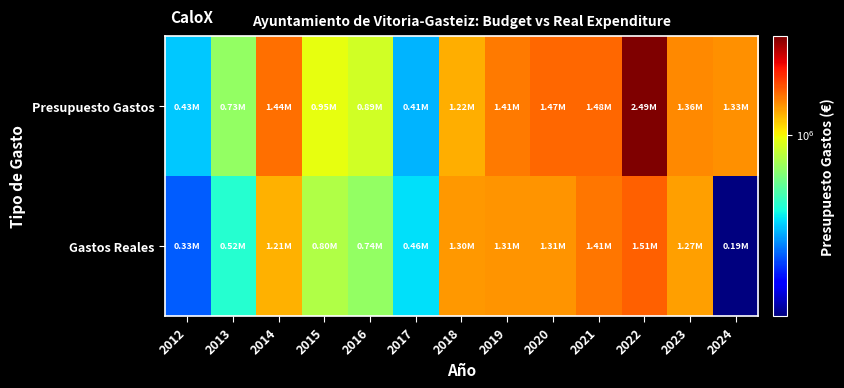

Reading right to left, what are all the values shown in this chart?

Presupuesto Gastos: 2024=1327257.8	2023=1355773.0	2022=2493446.6	2021=1480401.0	2020=1474454.2	2019=1409248.4	2018=1220041.0	2017=408350.0	2016=894195.0	2015=954679.1	2014=1442462.3	2013=730101.0	2012=428117.0
Gastos Reales: 2024=185338.9	2023=1265770.6	2022=1514728.7	2021=1414260.2	2020=1308588.6	2019=1308816.1	2018=1298481.9	2017=456315.5	2016=735412.9	2015=803251.3	2014=1211574.0	2013=519052.5	2012=325467.0